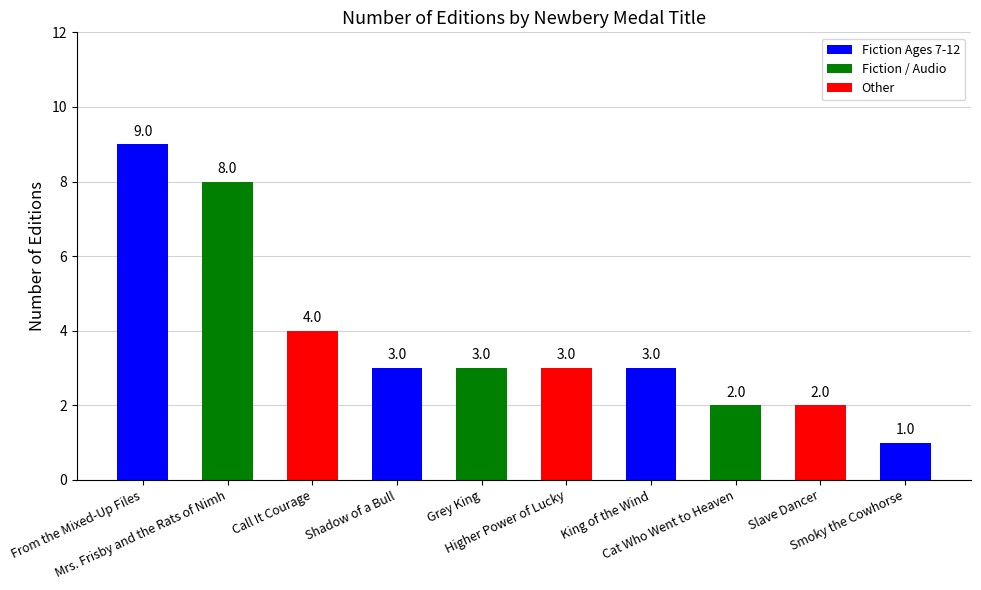

Reading left to right, list all the values displayed in this chart.

From the Mixed-Up Files=9	Mrs. Frisby and the Rats of Nimh=8	Call It Courage=4	Shadow of a Bull=3	Grey King=3	Higher Power of Lucky=3	King of the Wind=3	Cat Who Went to Heaven=2	Slave Dancer=2	Smoky the Cowhorse=1